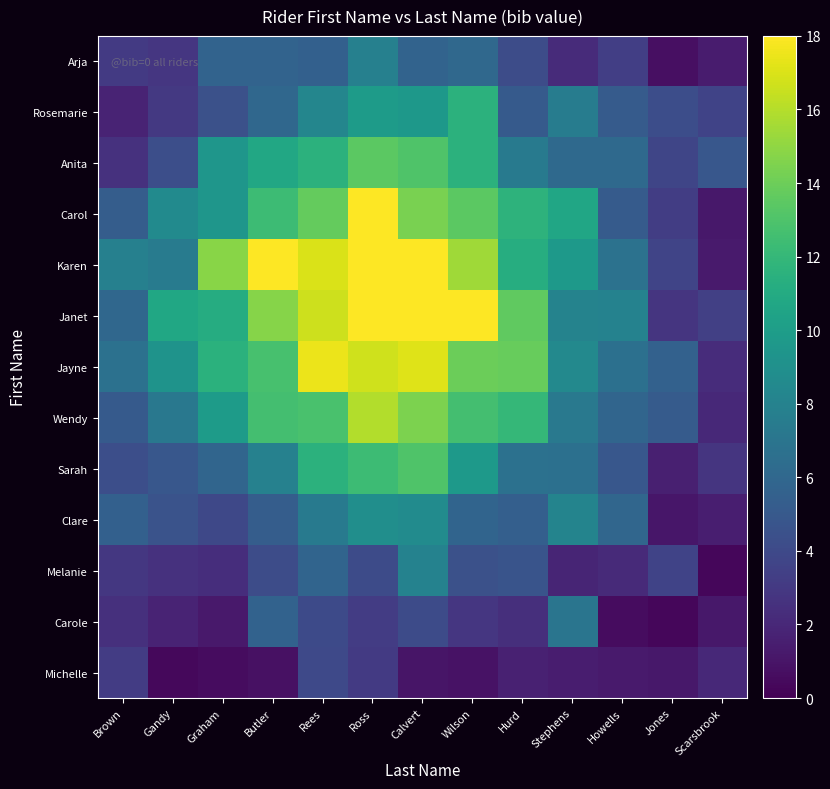

Which label corresponds to the smallest value in the chart?

Scarsbrook